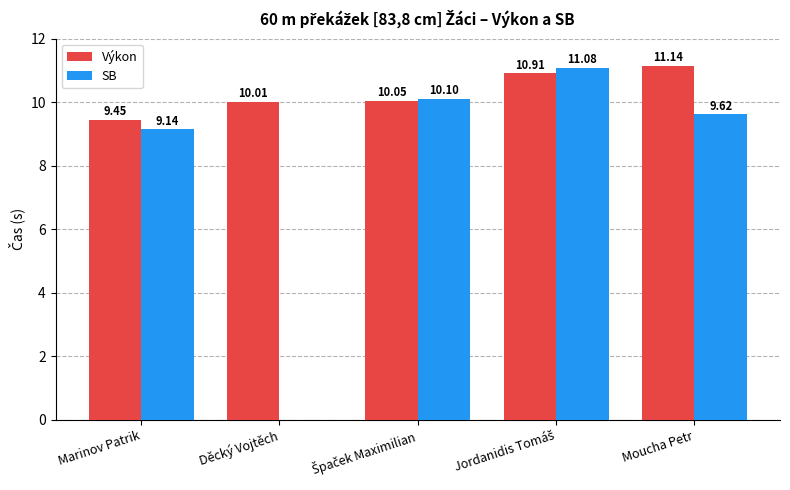

What are all the series names shown in the legend?

Výkon, SB